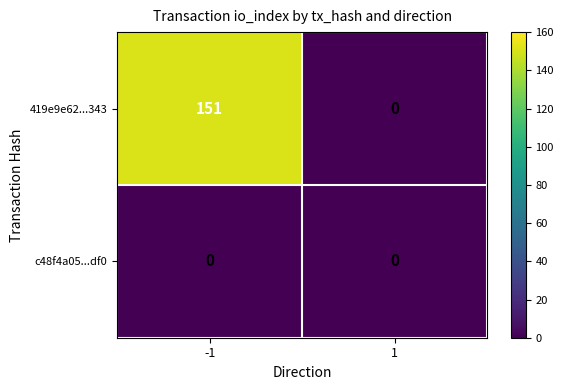

Which series has the largest total across all categories?

419e9e62...343